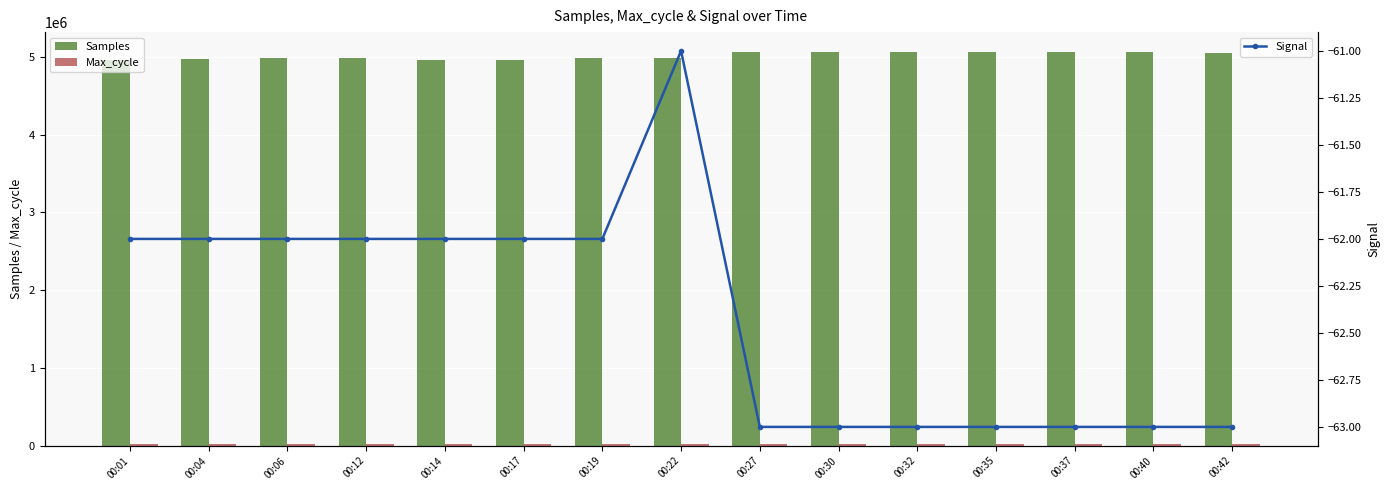

Is the value of Max_cycle at 00:14 greater than the value of Samples at 00:22?

No